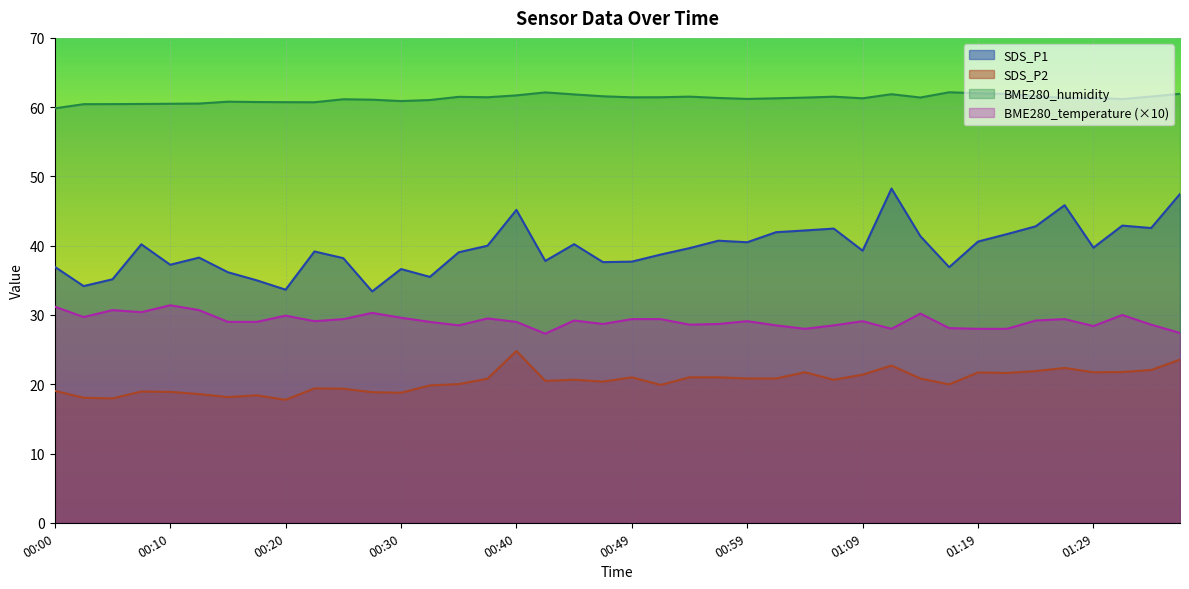

Which category has the highest value in the BME280_temperature series?

00:10